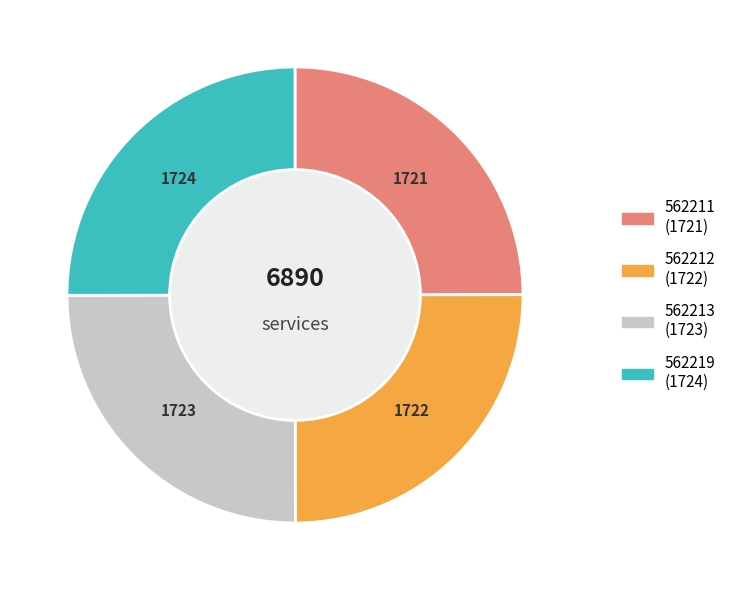

Approximately how many times larger is the value at 562219 compared to 562212?

1.0